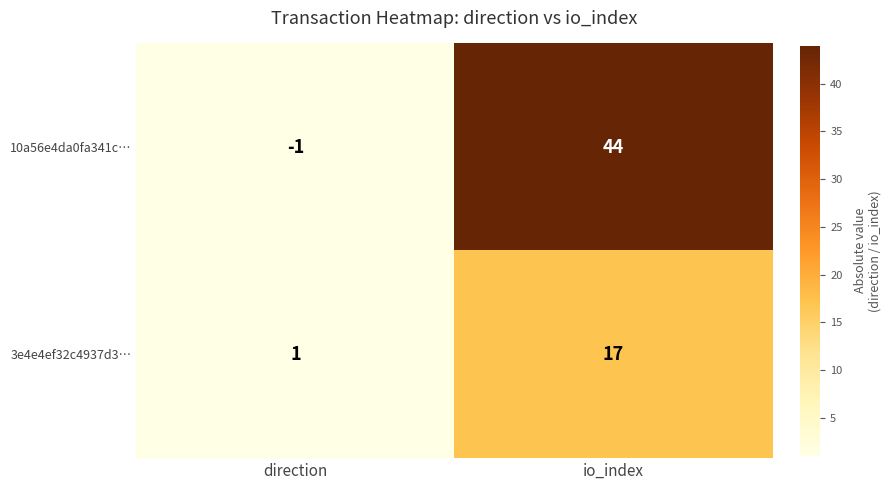

Which category has the highest value across all series?

io_index